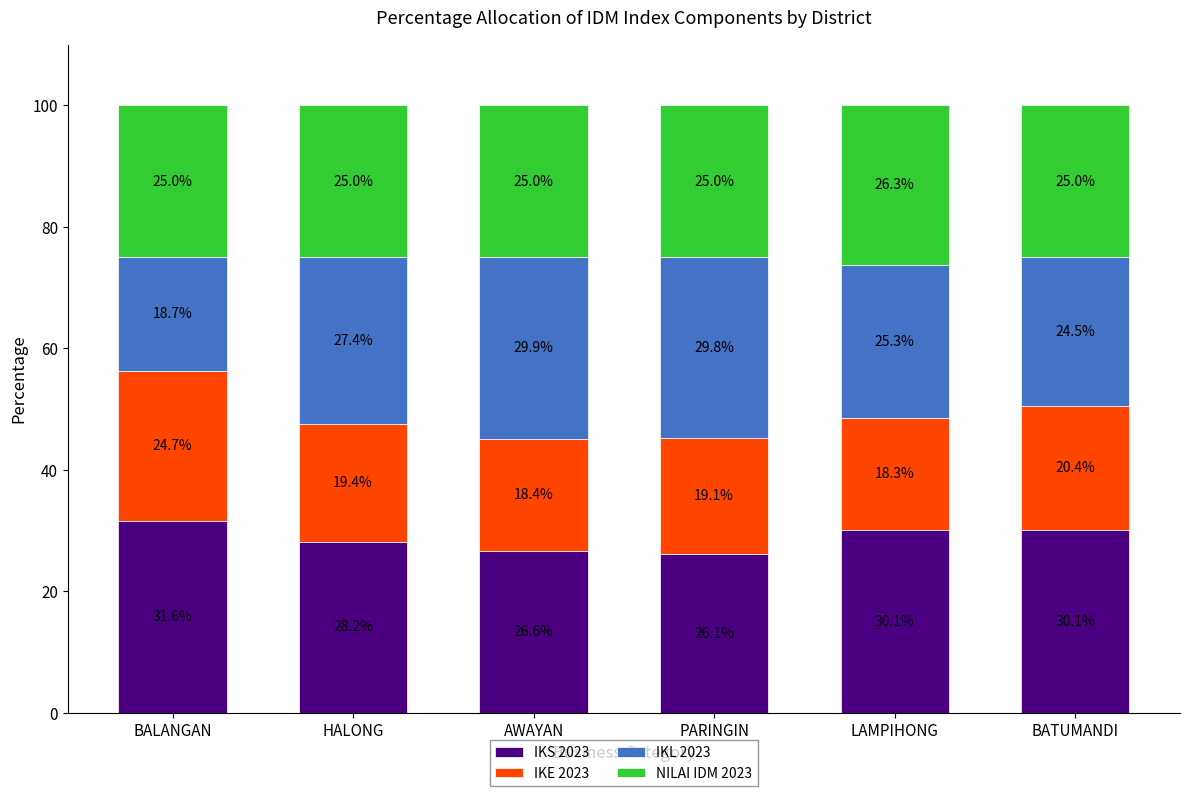

Count the number of data series in this chart.

4